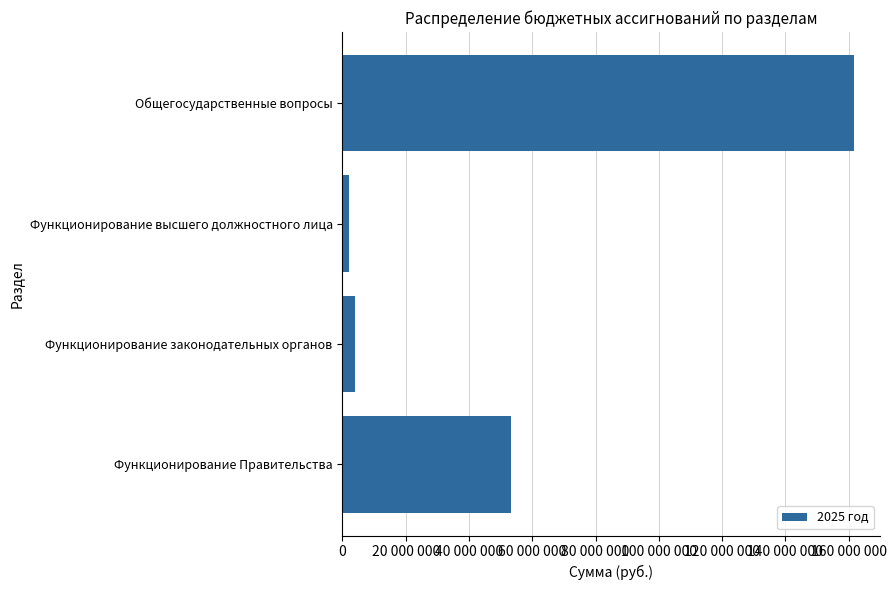

List the labels in order of value, smallest first.

Функционирование высшего должностного лица, Функционирование законодательных органов, Функционирование Правительства, Общегосударственные вопросы